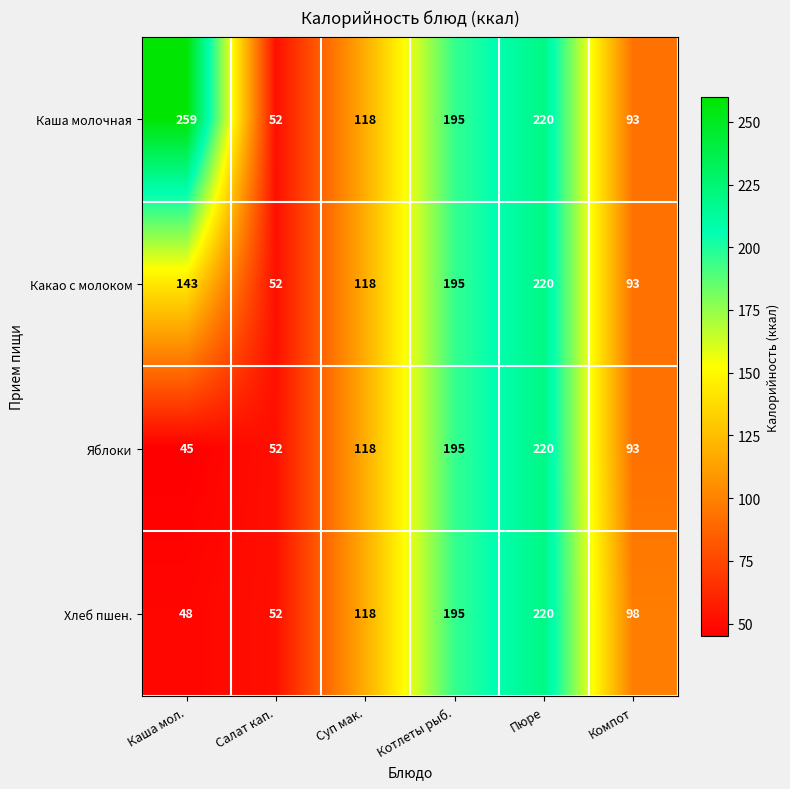

What is the difference between the maximum and minimum values in the Какао с молоком series?

168